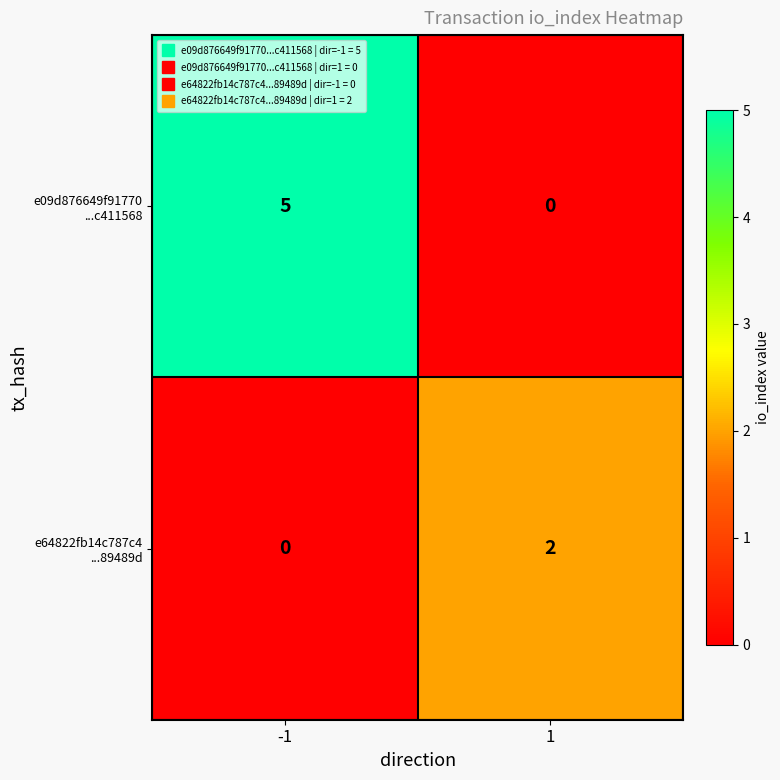

What is the difference between the highest and lowest values at -1?

5